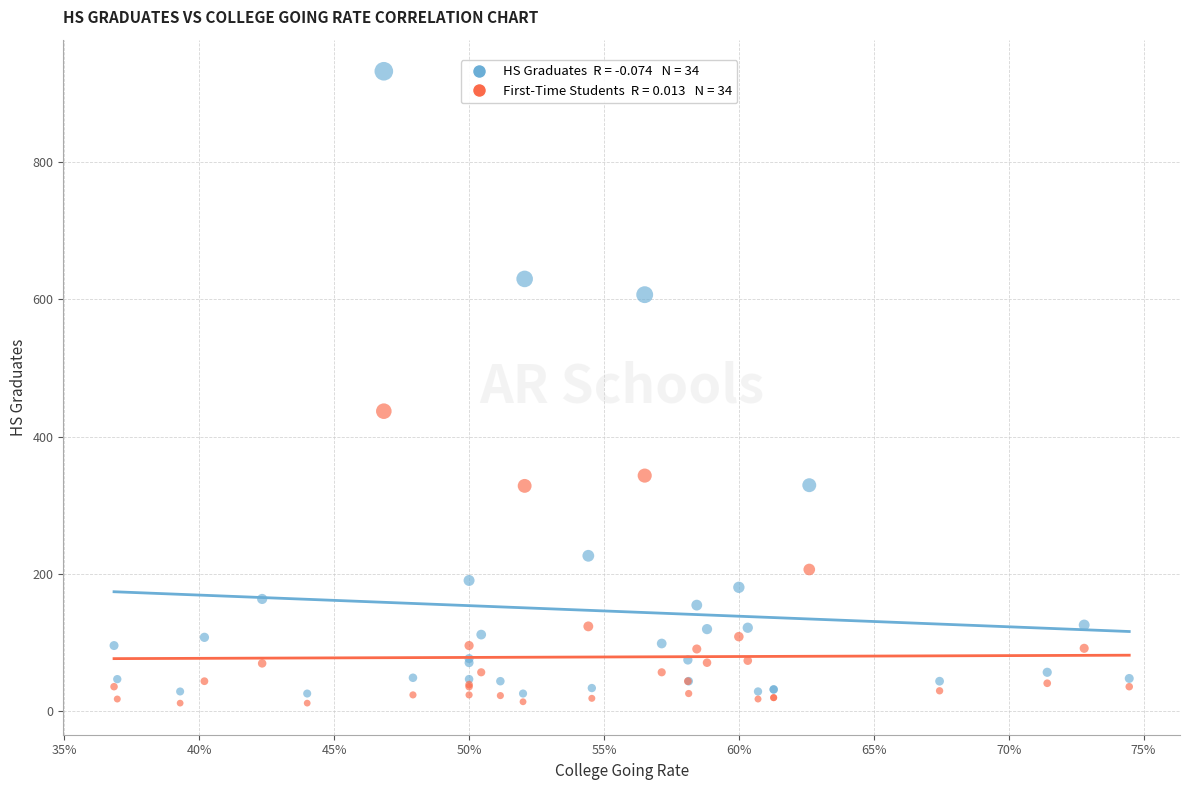

Across all series, what Y value is closest to 472?

437